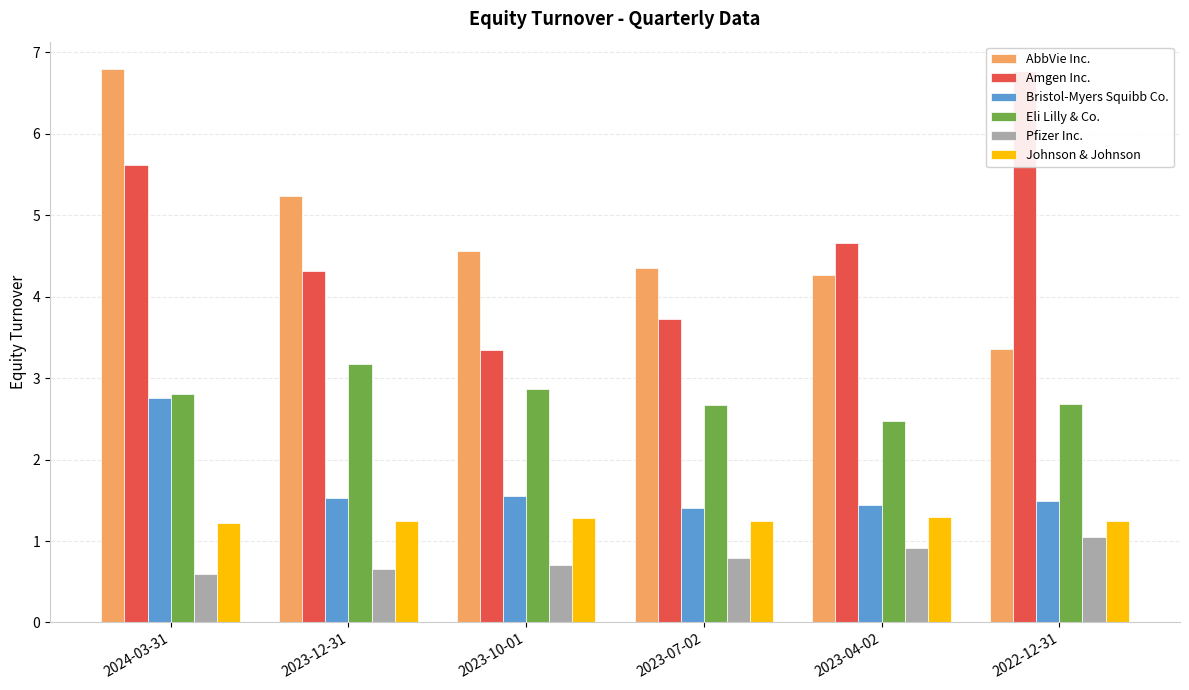

At which category is the sum across all series the highest?

2024-03-31